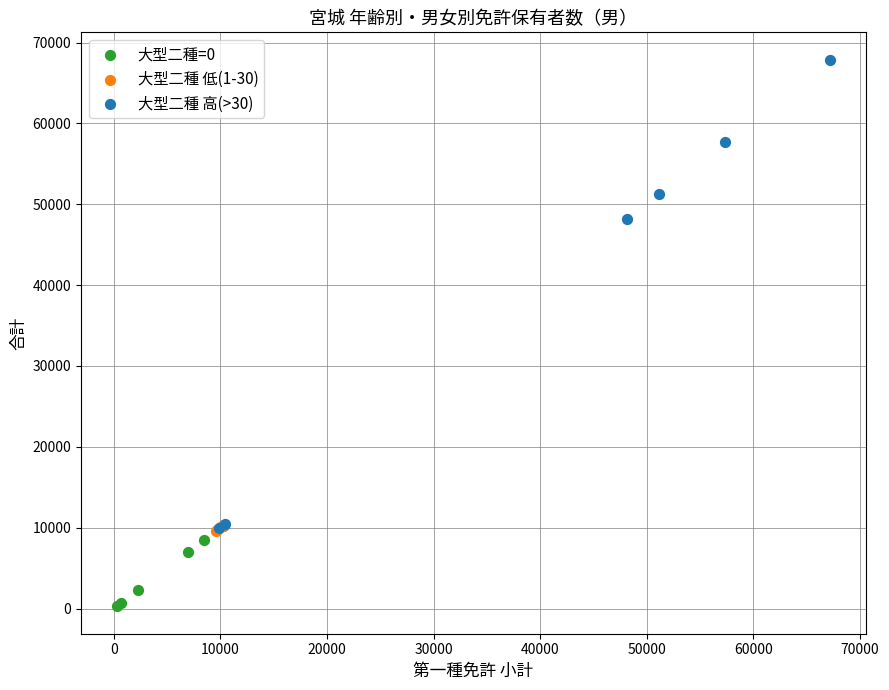

Which series contains the highest Y value?

大型二種 高(>30)